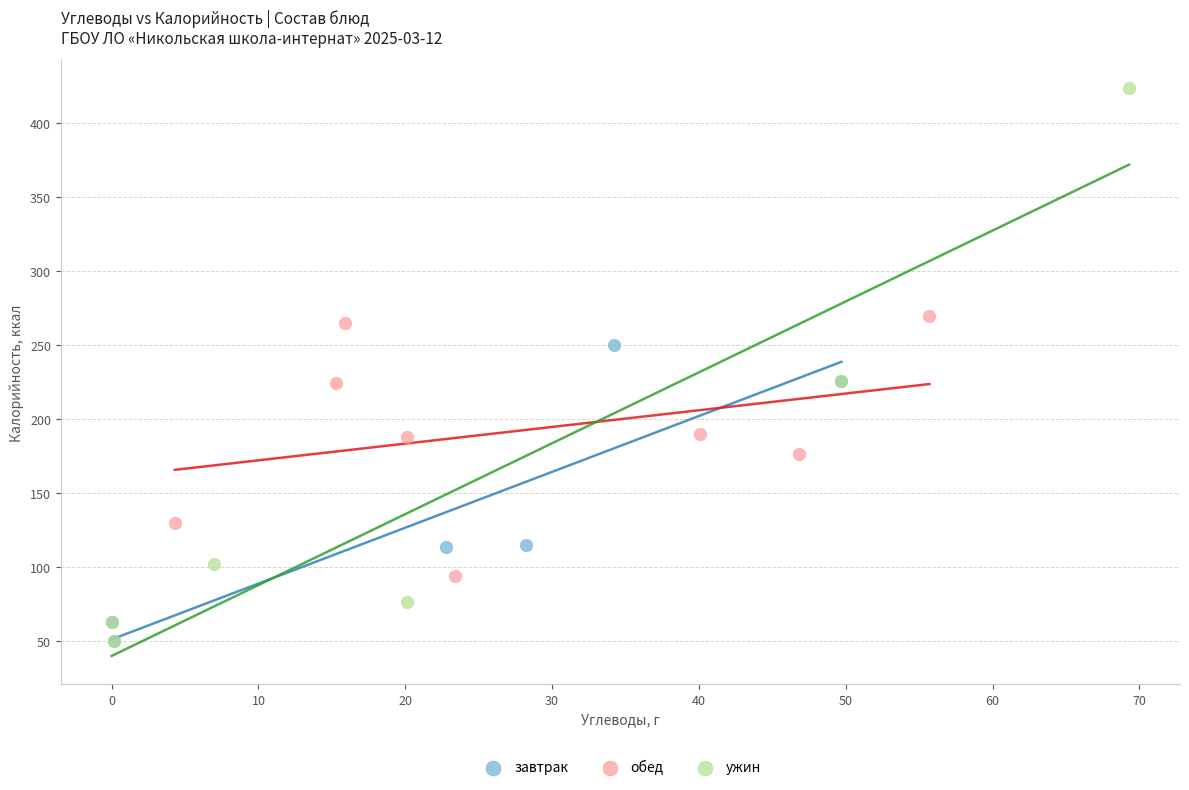

Which series reaches the maximum Y coordinate?

ужин